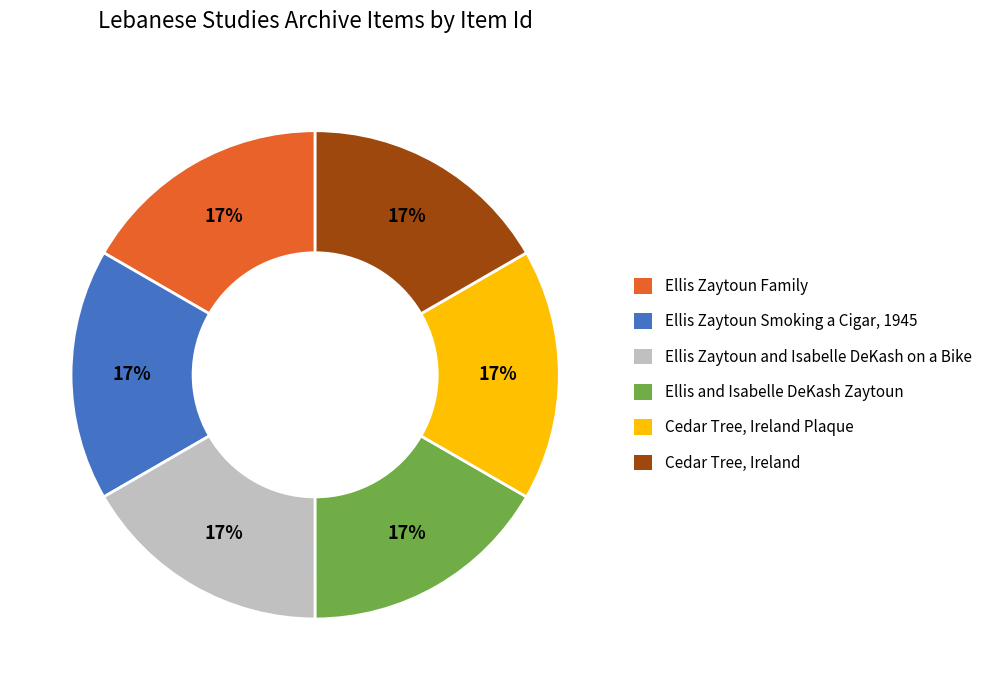

To the nearest percent, what is the average slice percentage?

17%